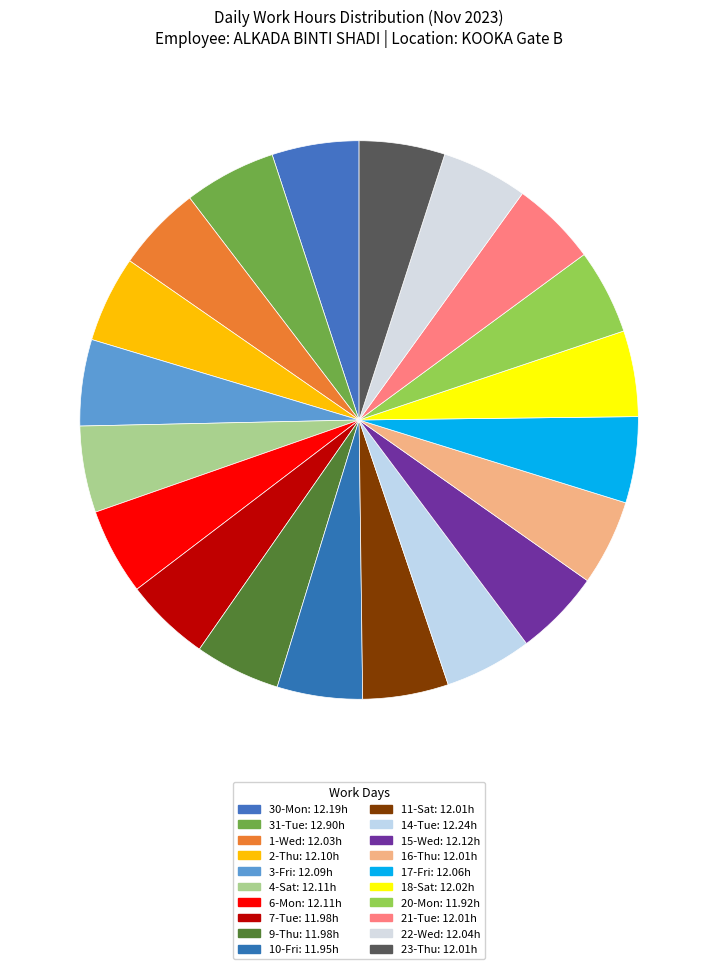

Count the number of slices in the pie.

20